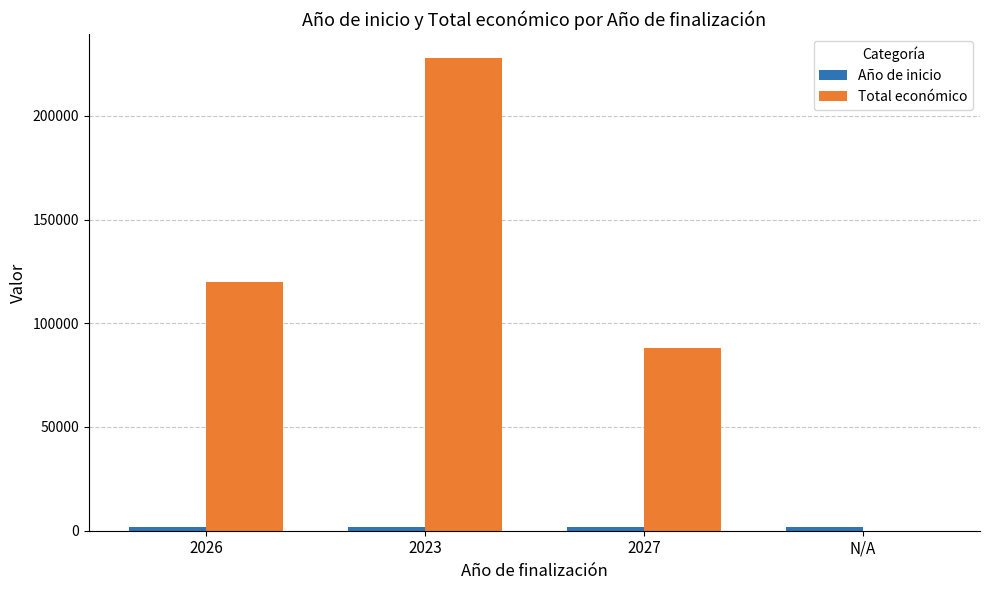

What is the sum of all Total económico values?

436179